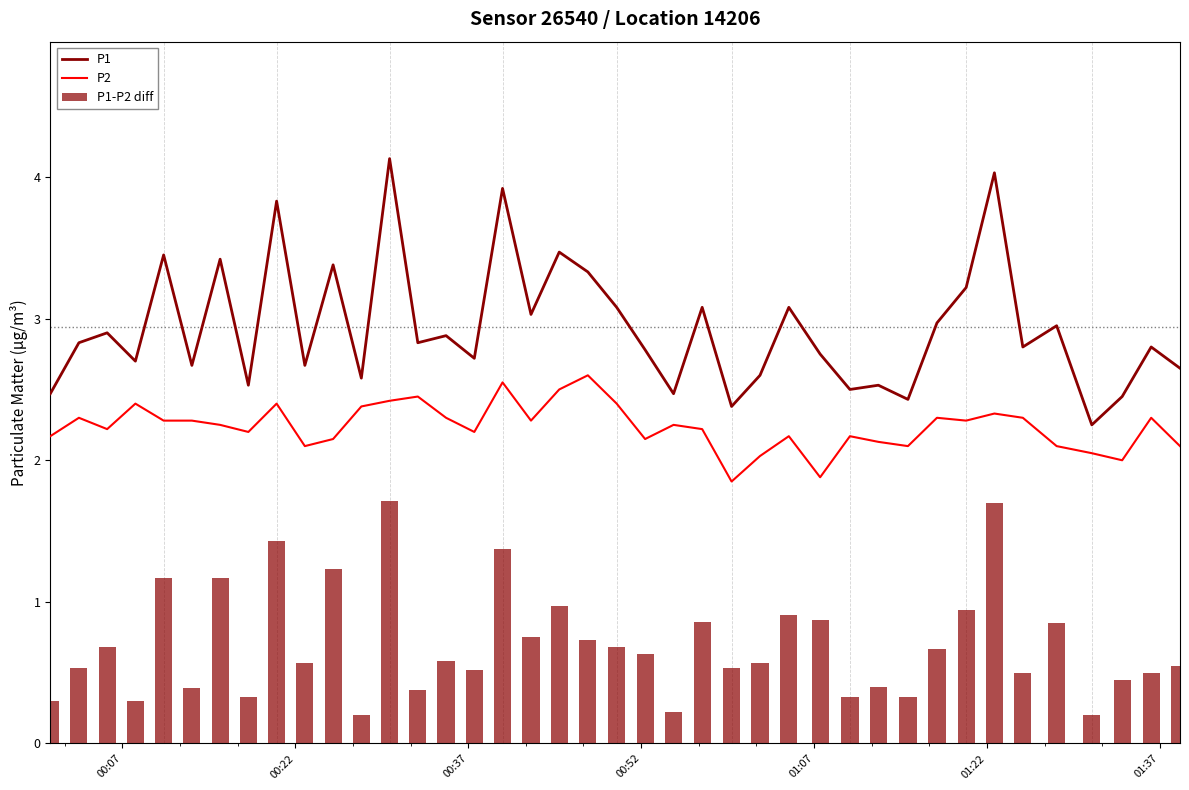

True or false: P1 and P2 intersect in this chart.

False